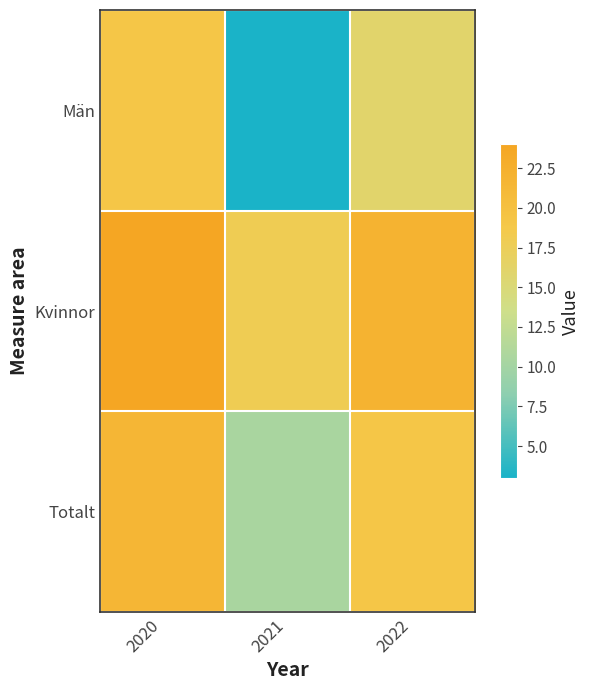

What is the maximum value shown in the chart?

24.0